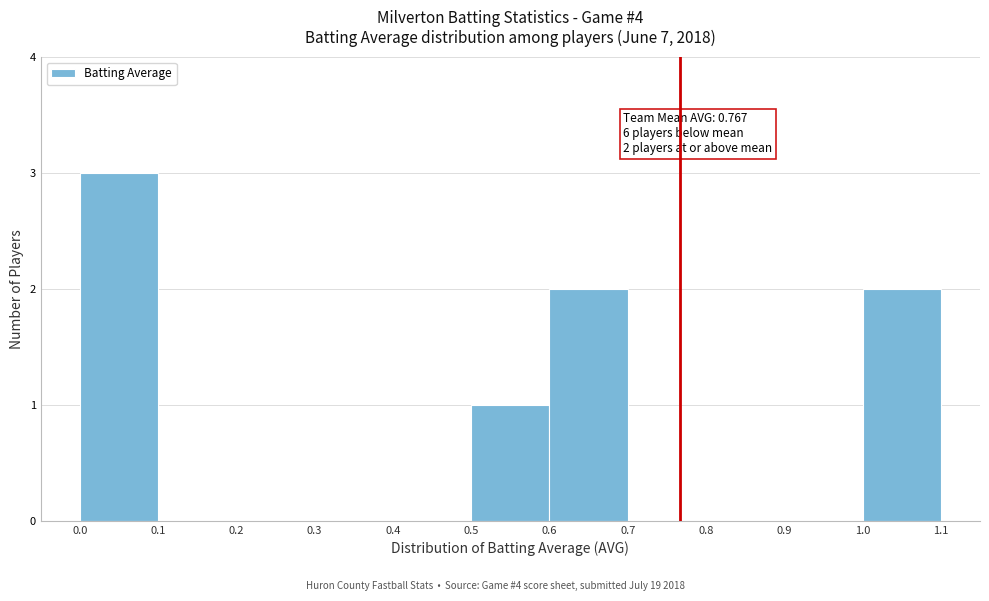

Over which range of the x-axis is the bar tallest?

0.0 to 0.1